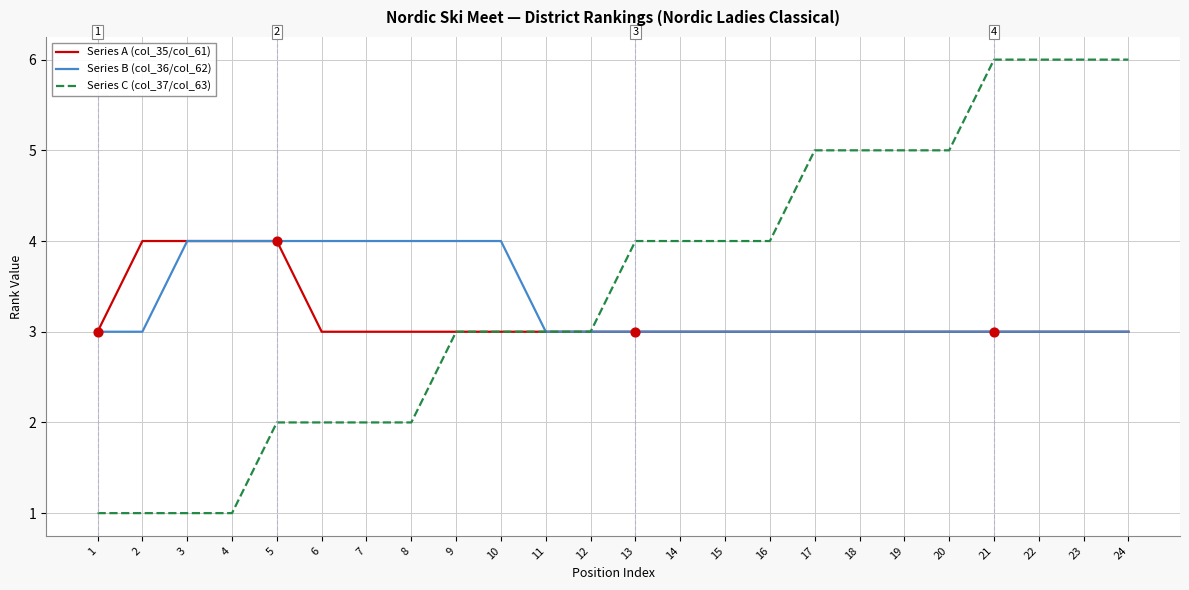

Which series has the widest spread of values?

Series C (col_37/col_63)